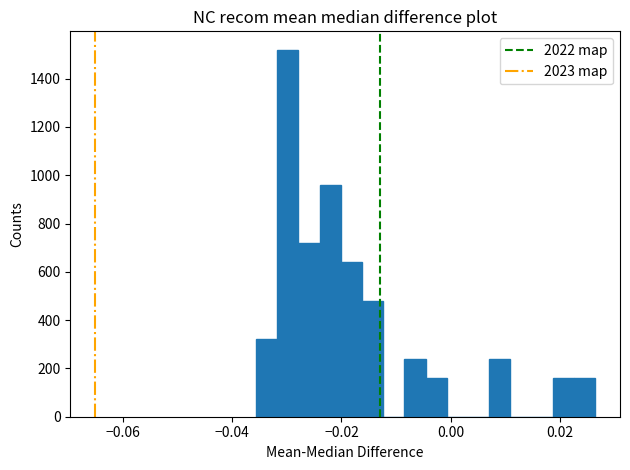

Read against the x-axis, roughly where is the centre of the tallest bar?

-0.030